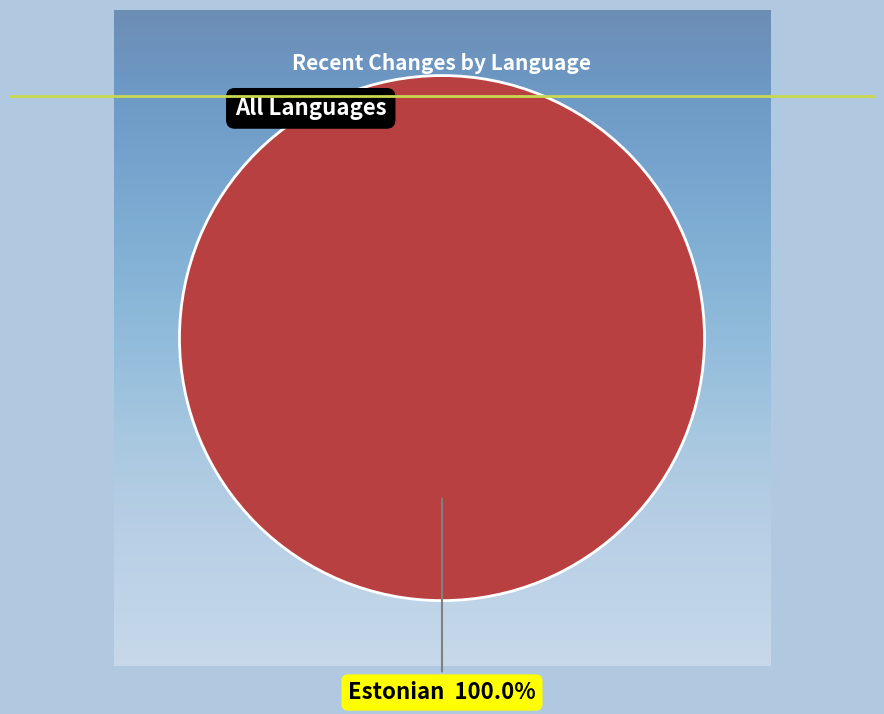

Is there a majority slice in this chart?

Yes